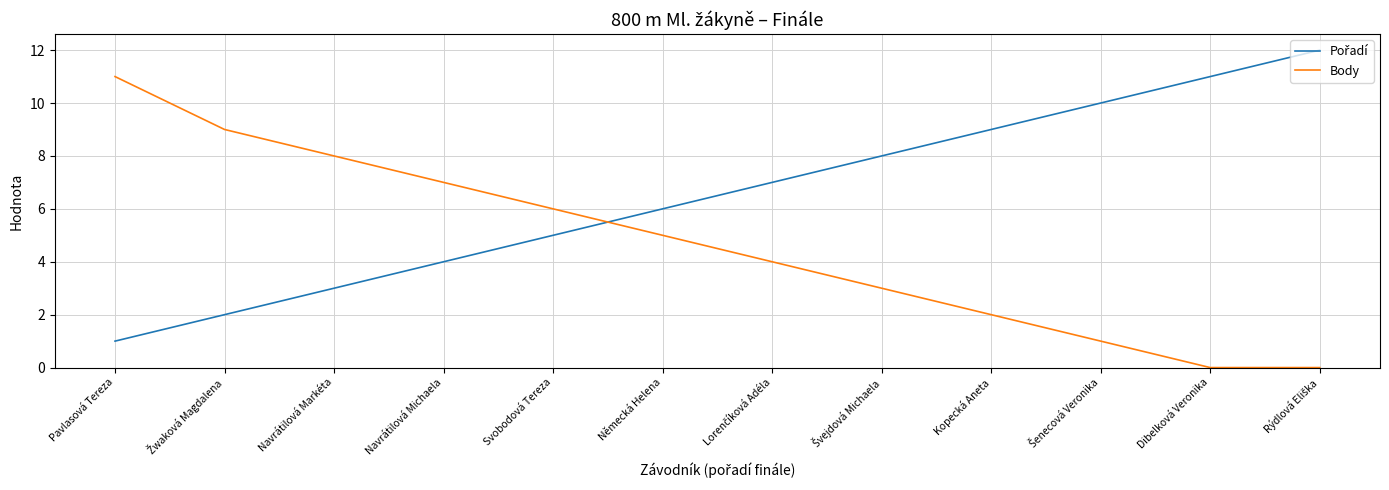

What is the highest value of the Body series?

11